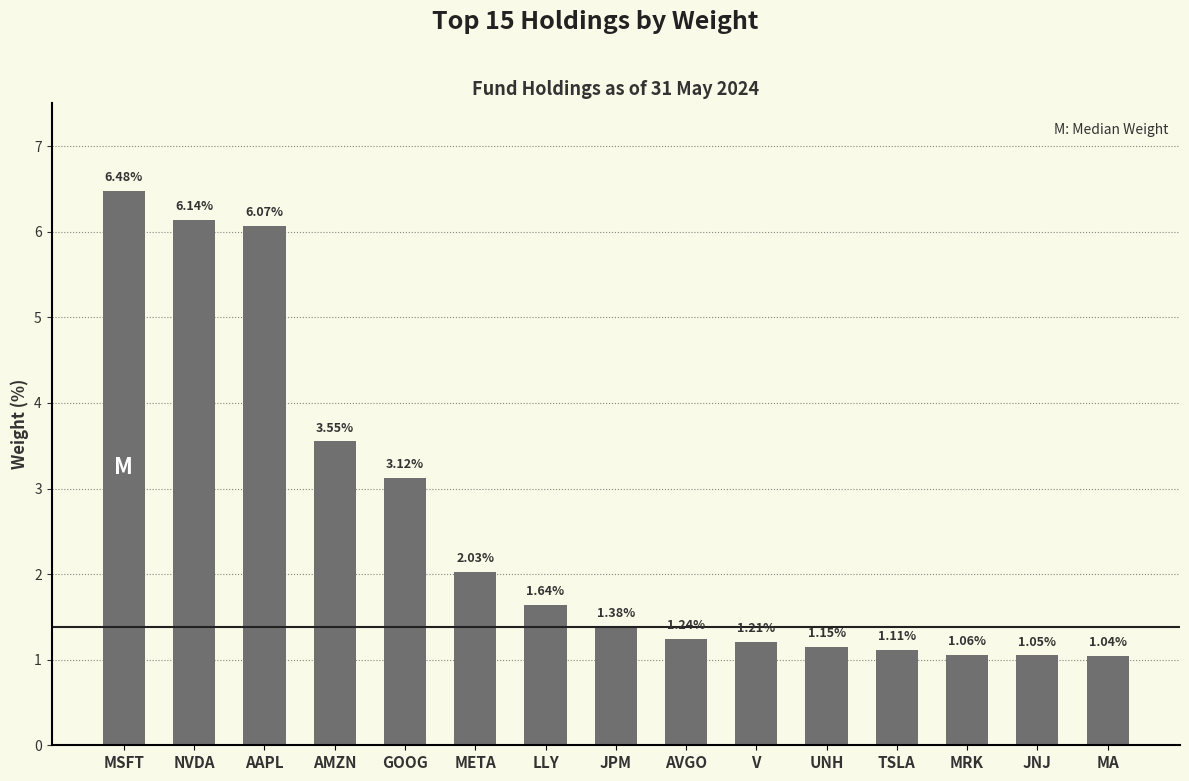

Rank the categories by value from highest to lowest.

MSFT, NVDA, AAPL, AMZN, GOOG, META, LLY, JPM, AVGO, V, UNH, TSLA, MRK, JNJ, MA